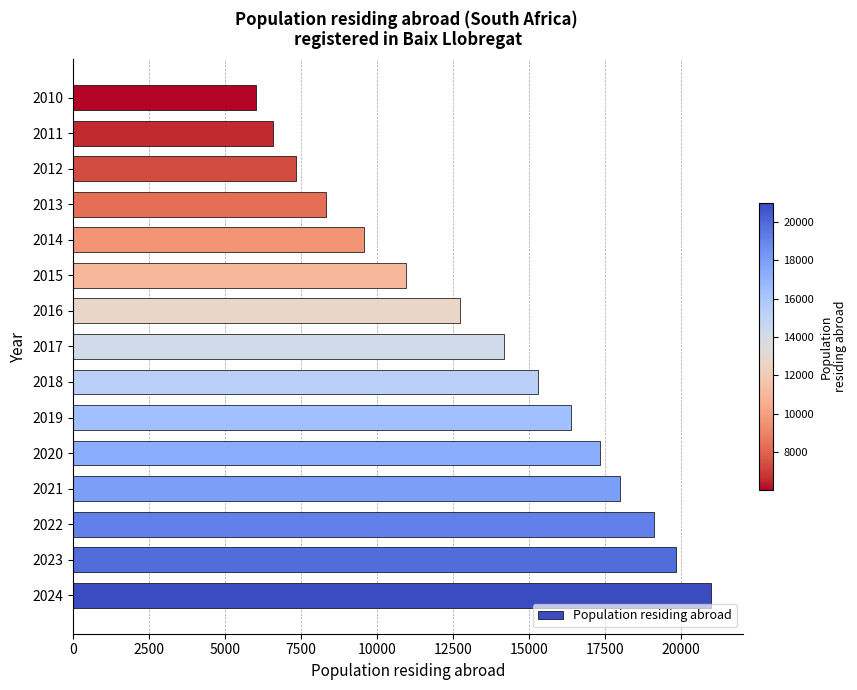

Rank the categories by value from lowest to highest.

2010, 2011, 2012, 2013, 2014, 2015, 2016, 2017, 2018, 2019, 2020, 2021, 2022, 2023, 2024